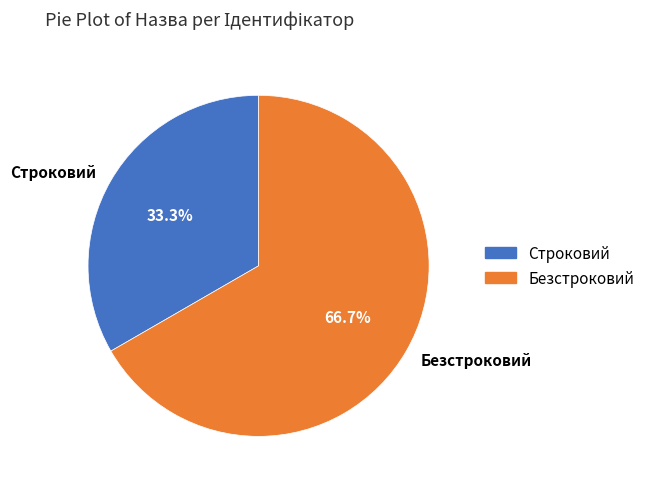

To the nearest percent, what portion does Безстроковий represent?

67%